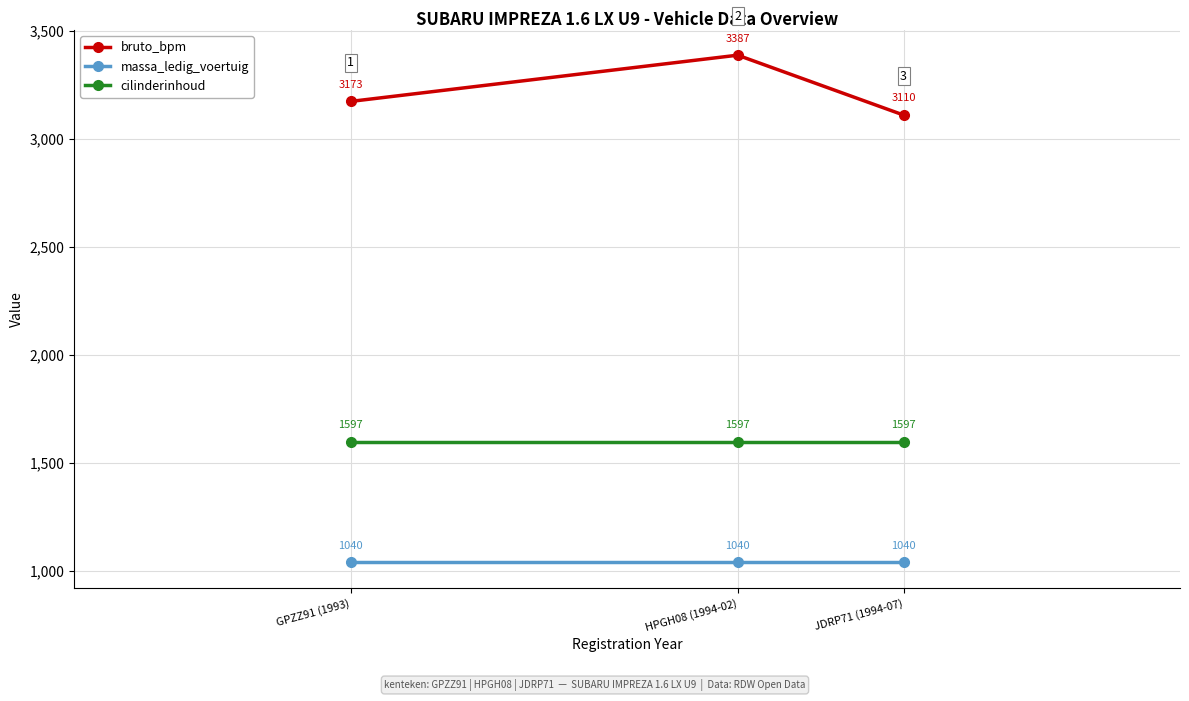

Which series has the widest spread of values?

bruto_bpm